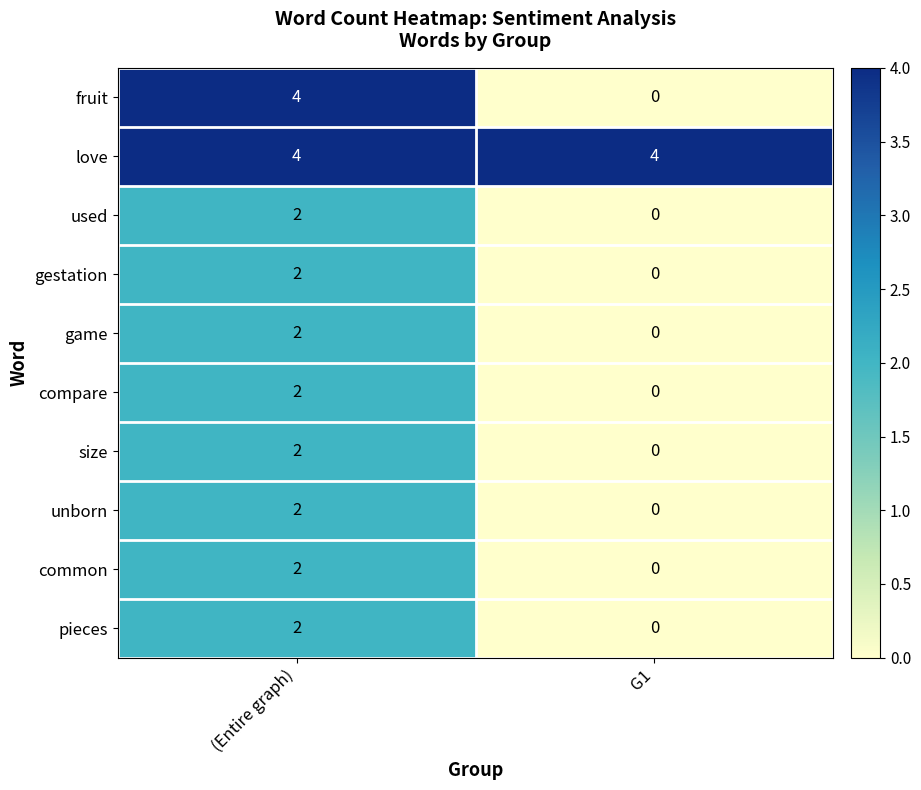

True or false: love has a value of 7 at (Entire graph).

False